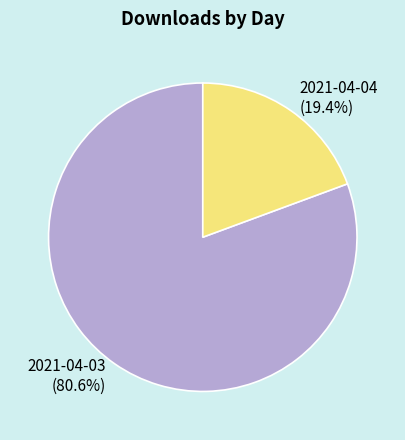

What is the ratio of the value at 2021-04-03 to the value at 2021-04-04?

4.2